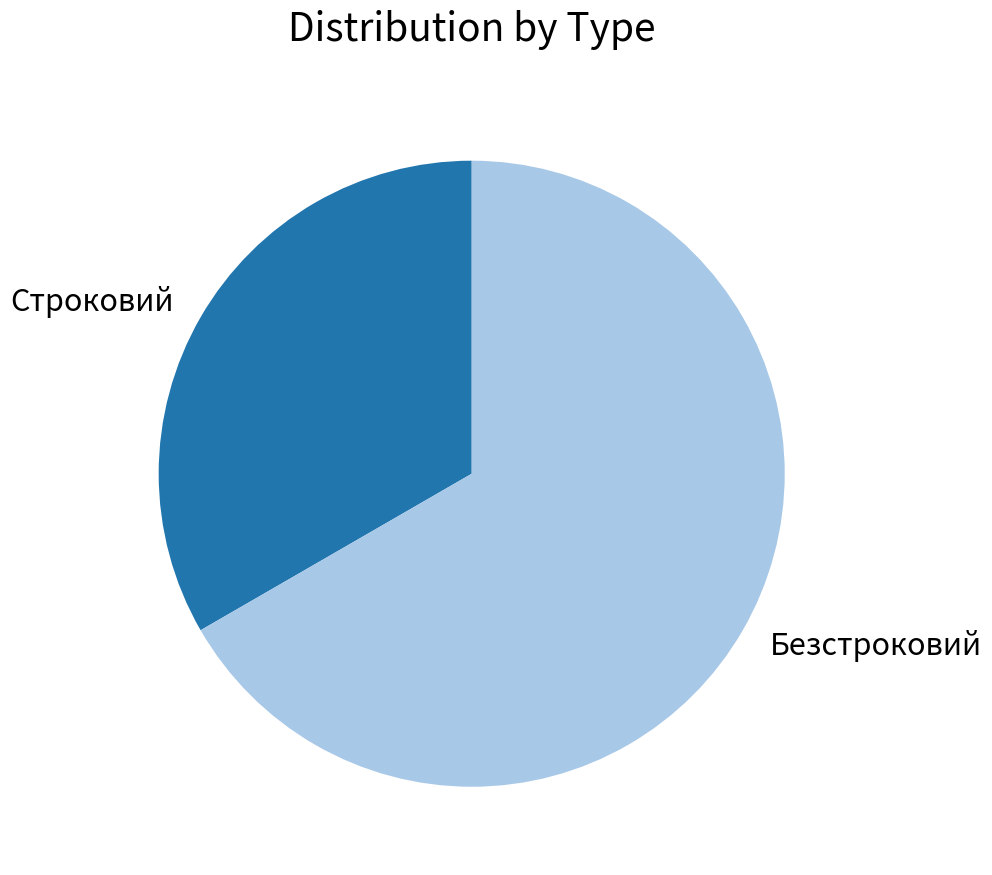

What is the smallest slice in the pie chart?

Строковий